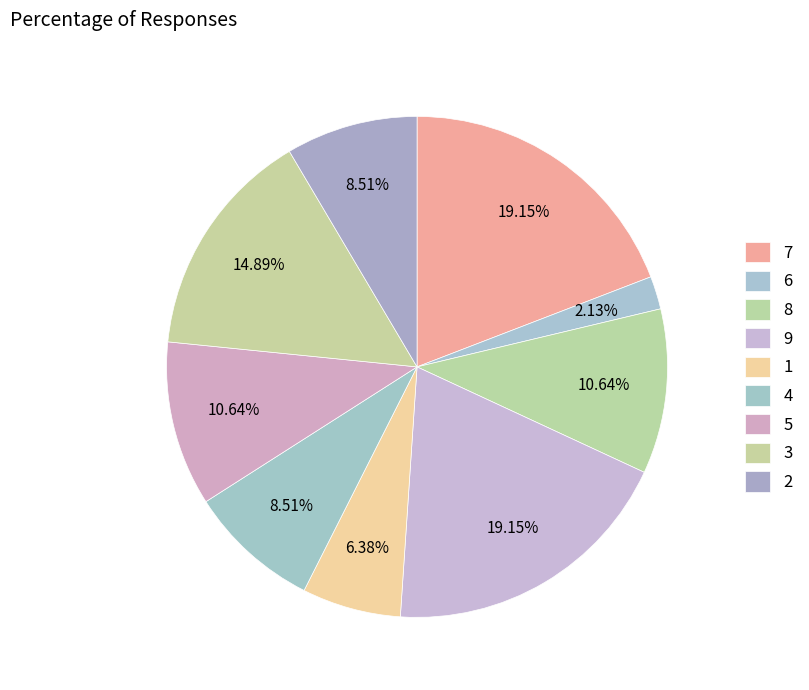

To the nearest percent, what is the difference between the largest and smallest slice percentages?

17%